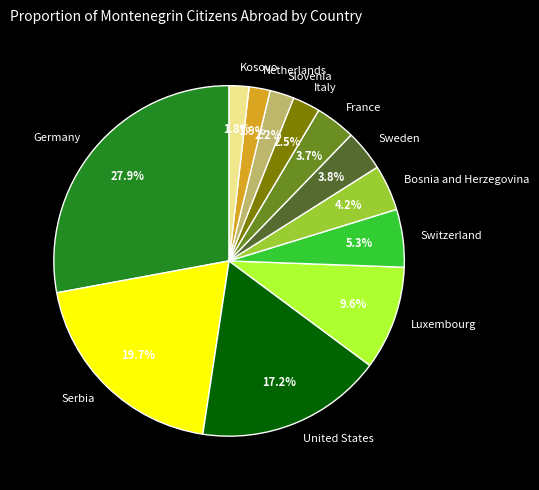

How many slices are in this pie chart?

12